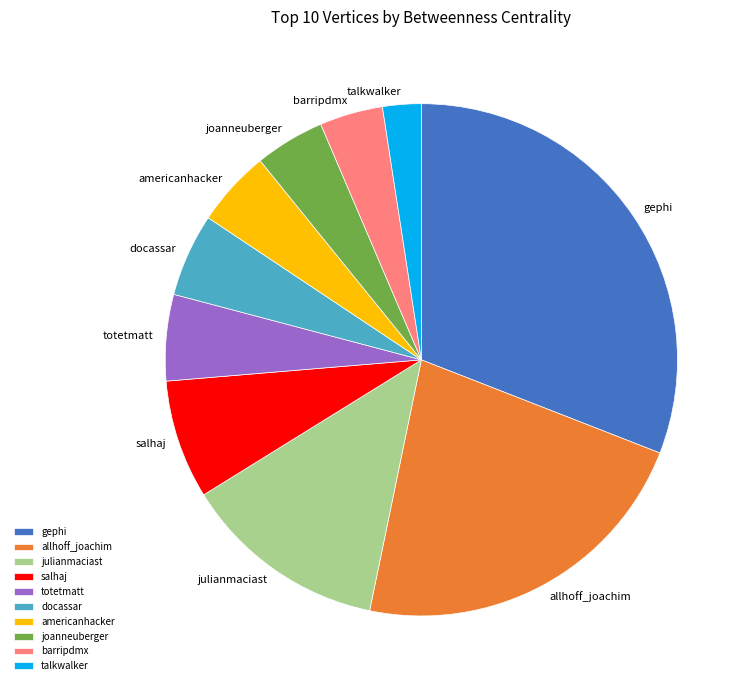

Is there any slice that represents more than half of the pie?

No